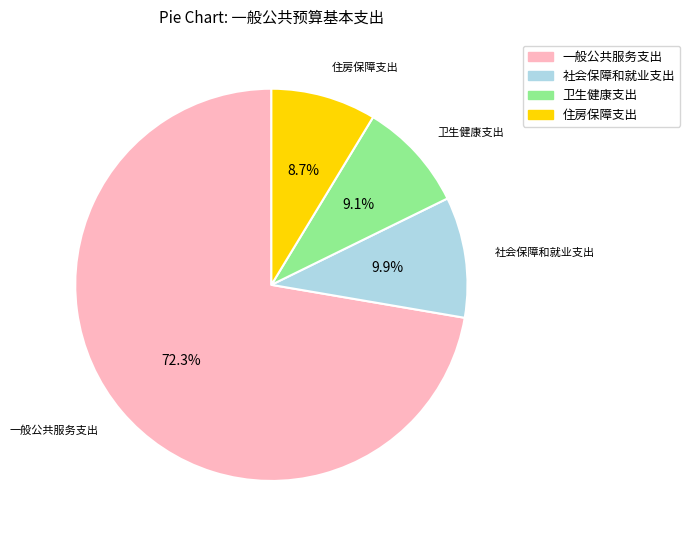

Is it true that 卫生健康支出 is 17% of the pie?

False